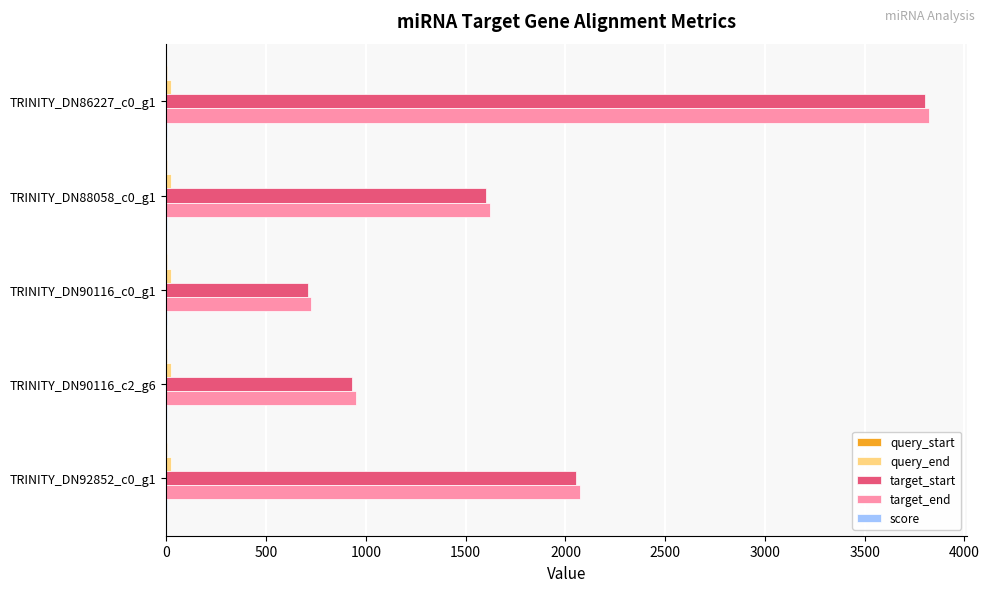

At which category is the sum across all series the highest?

TRINITY_DN86227_c0_g1